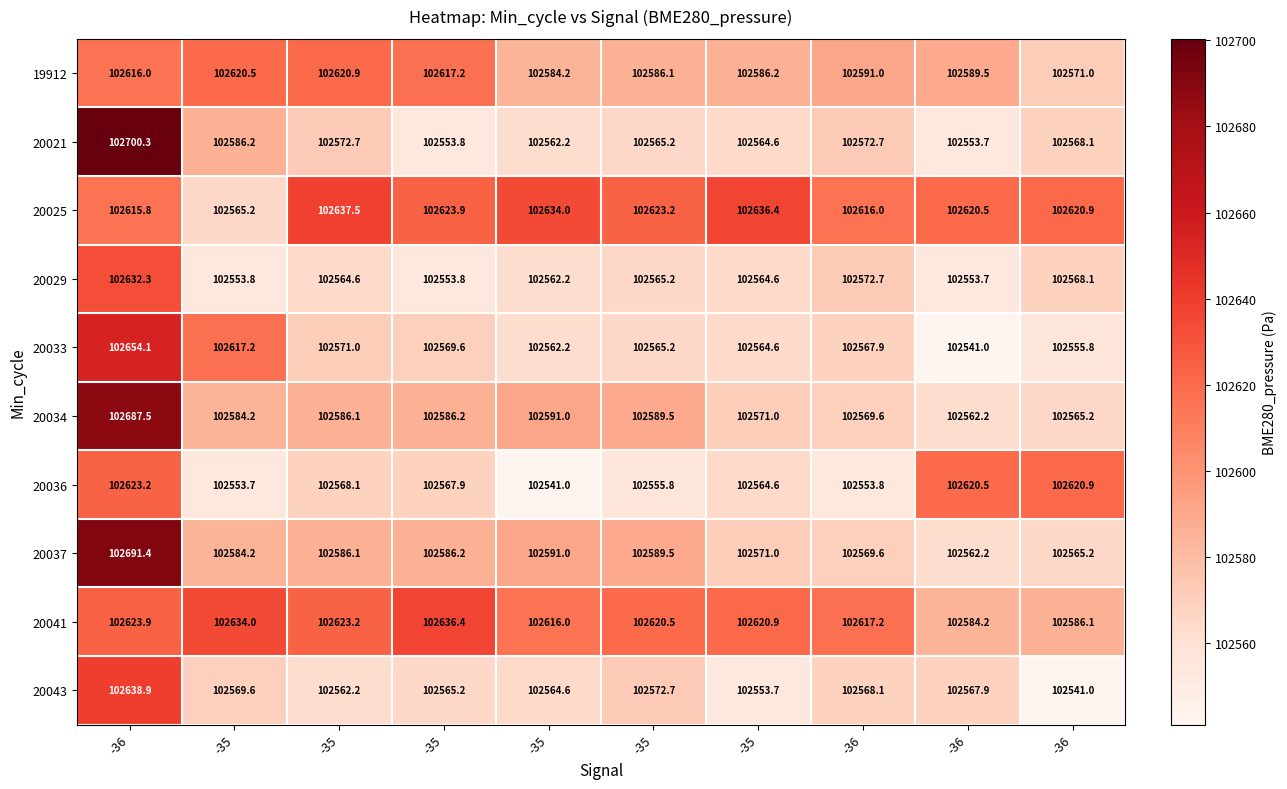

How many data points does each series have?

10